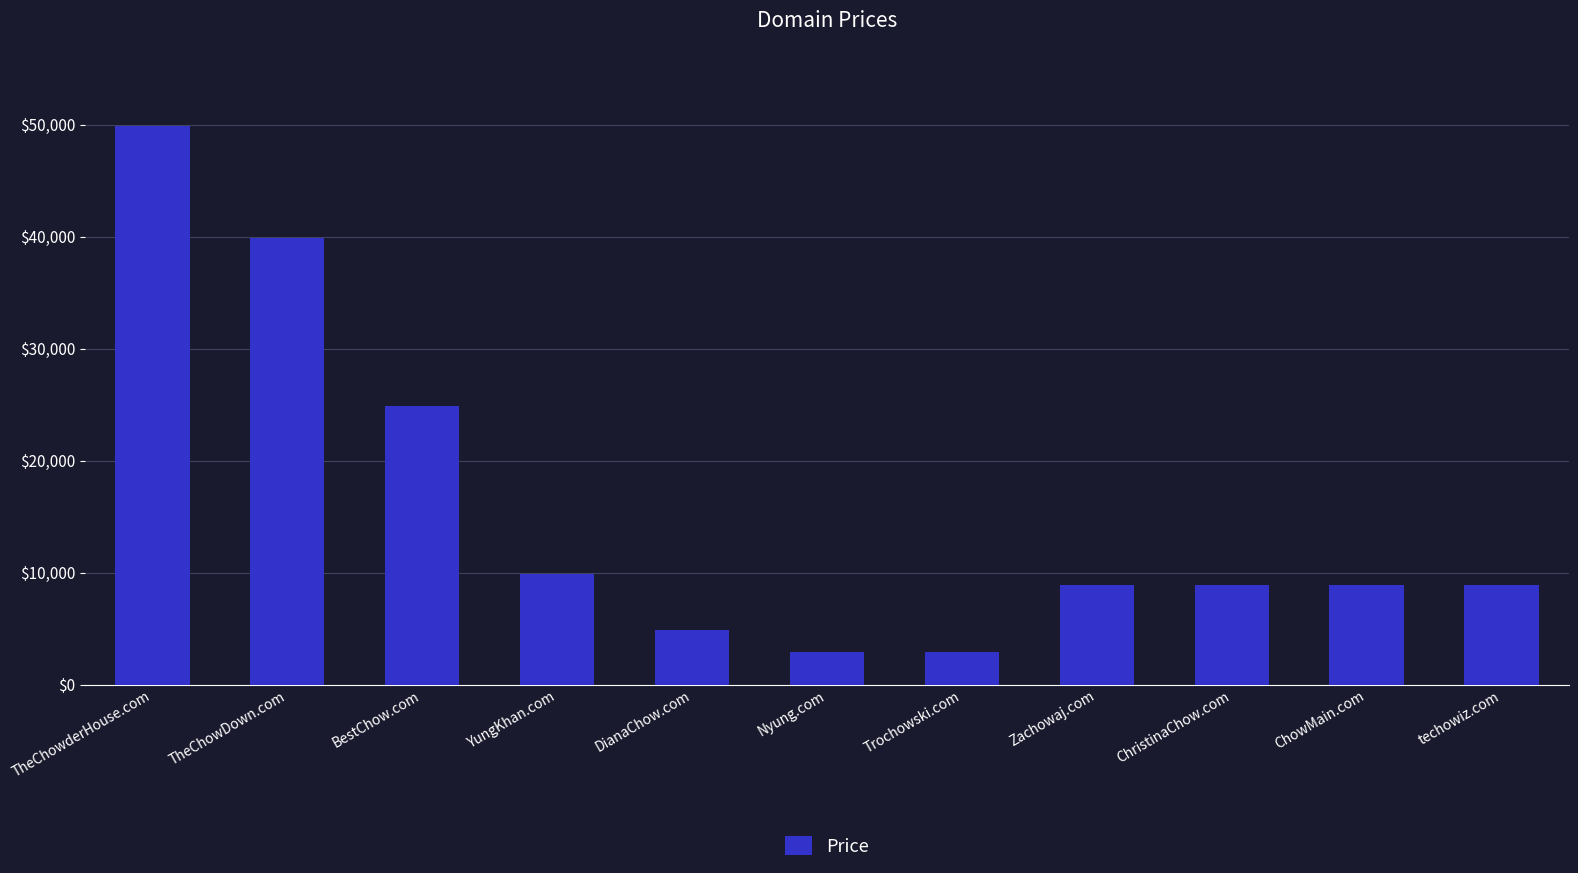

Which has a higher value, DianaChow.com or Nyung.com?

DianaChow.com